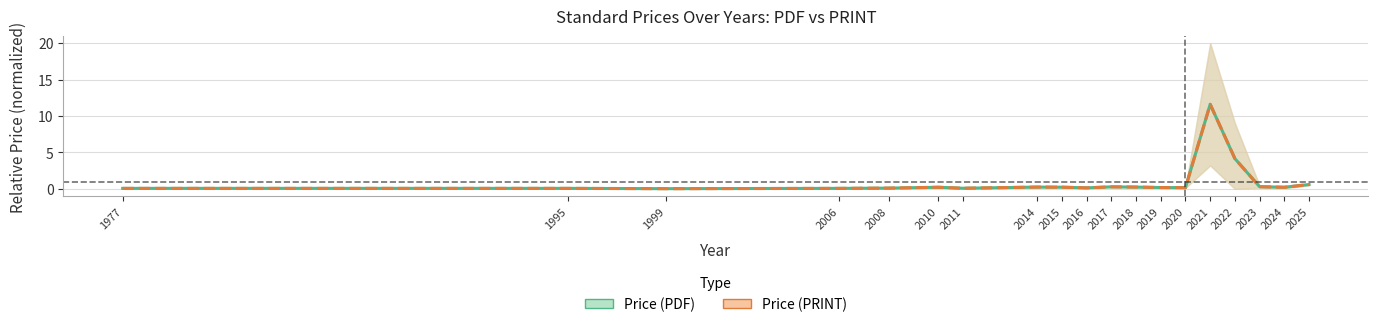

At which label does Price (PDF) reach its minimum?

1999